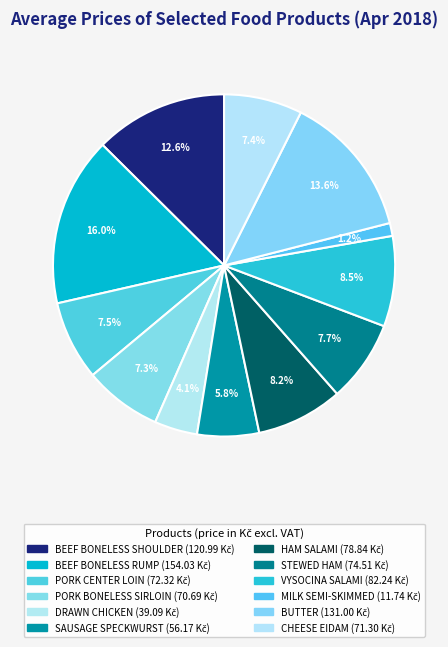

What portion of the pie excludes BEEF BONELESS SHOULDER?

87.4%